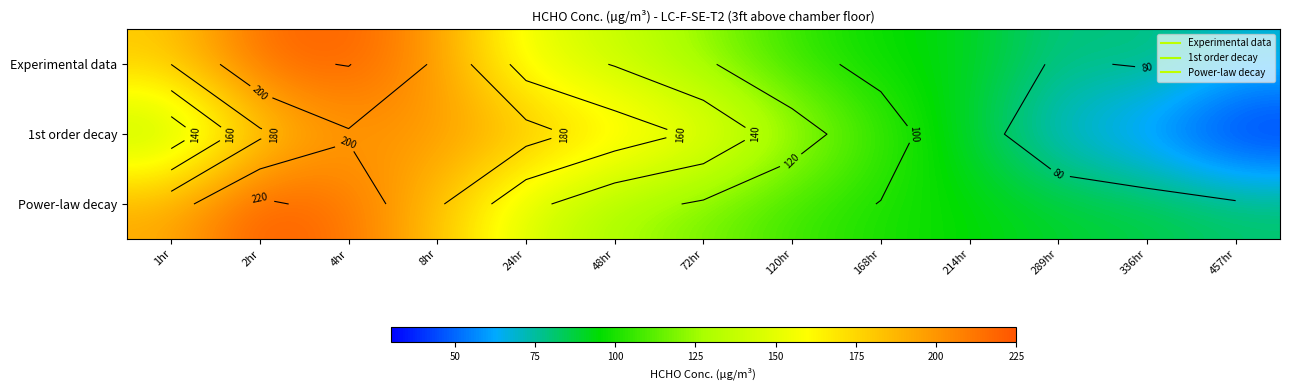

Is the value of Experimental data at 457hr greater than the value of Power-law decay at 24hr?

No